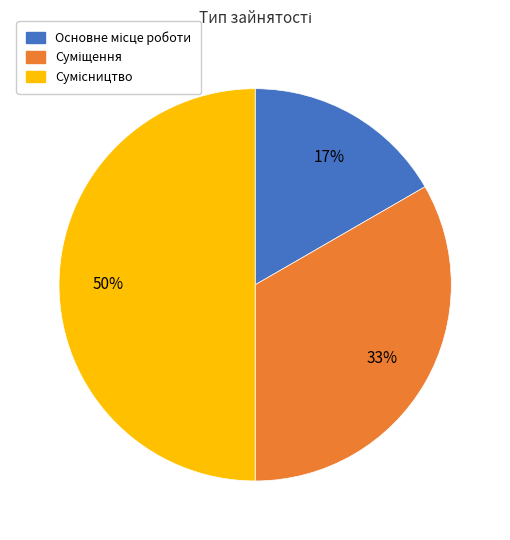

To the nearest percent, what is the difference between the largest and smallest slice percentages?

33%